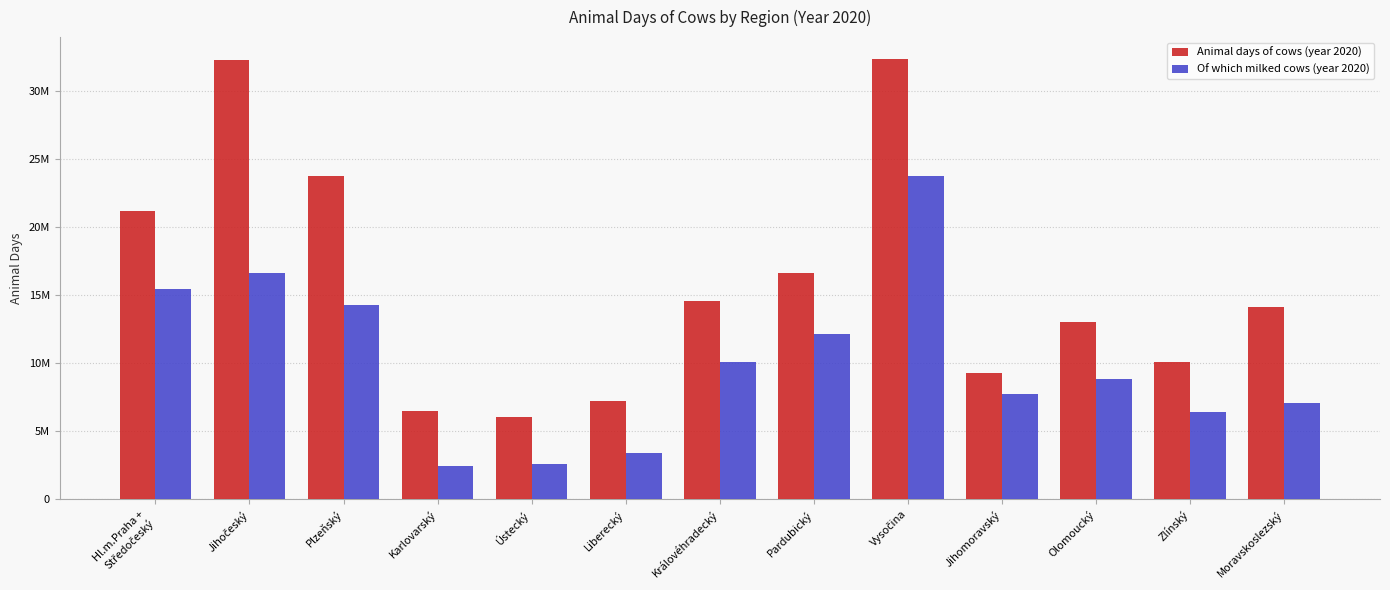

What are all the series names shown in the legend?

Animal days of cows (year 2020), Of which milked cows (year 2020)